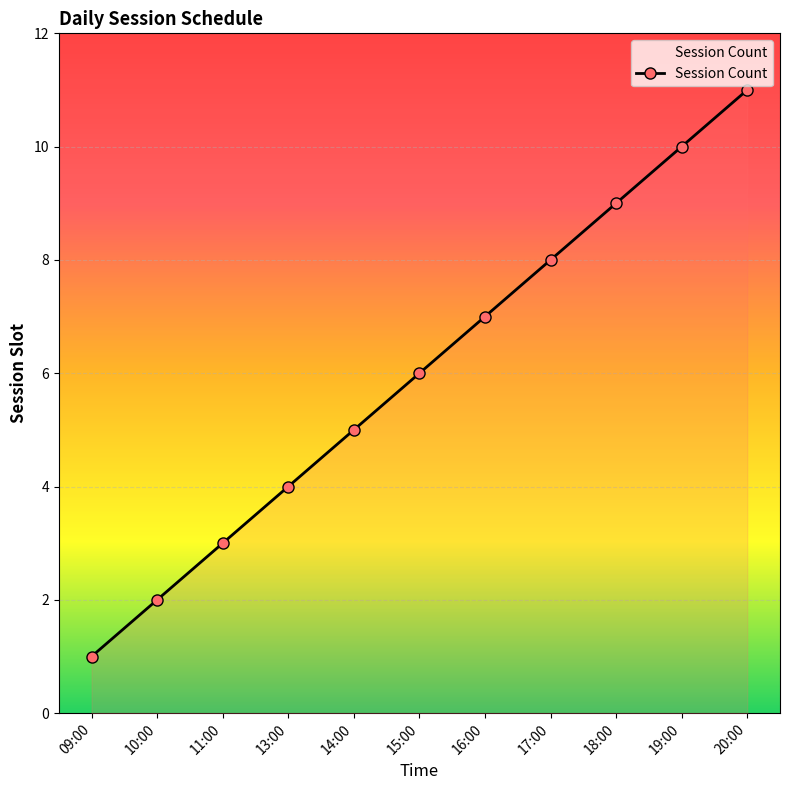

What is the change in value from 09:00 to 19:00?

+9